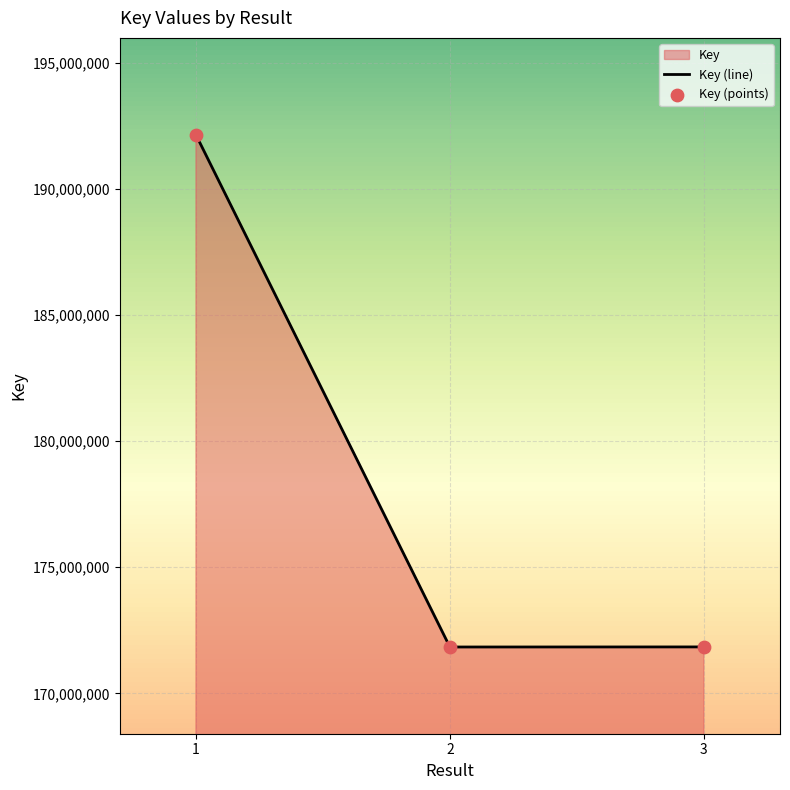

At which category is the sum across all series the highest?

1